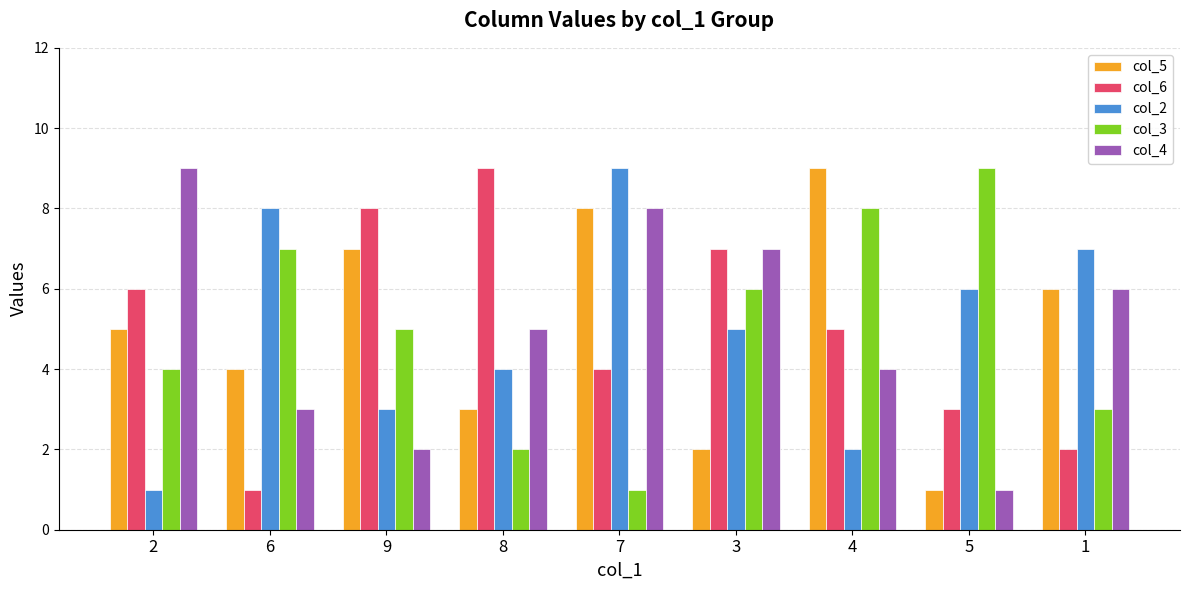

How many data points does each series have?

9